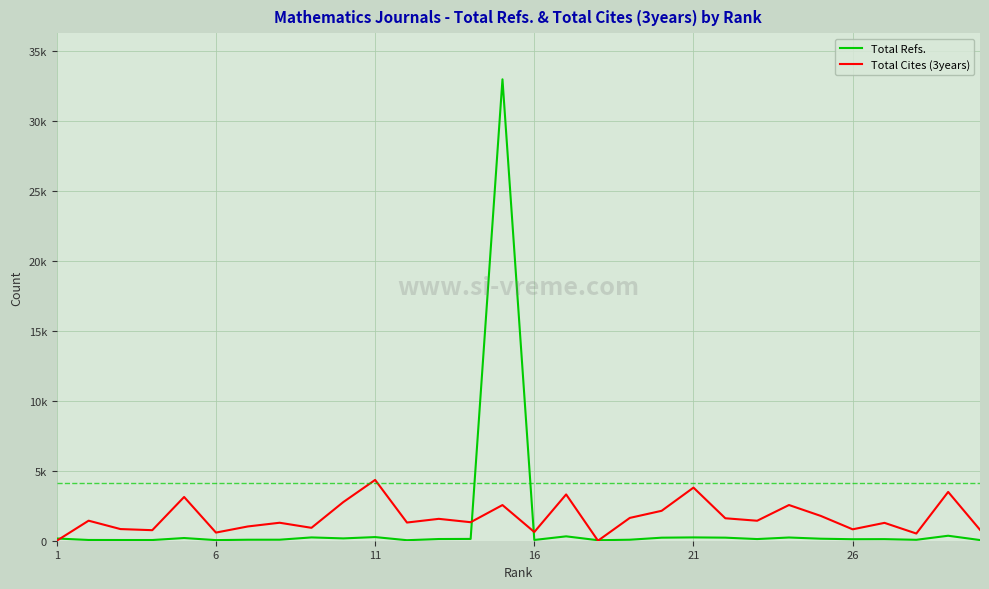

At how many categories does at least one series exceed 23605?

1